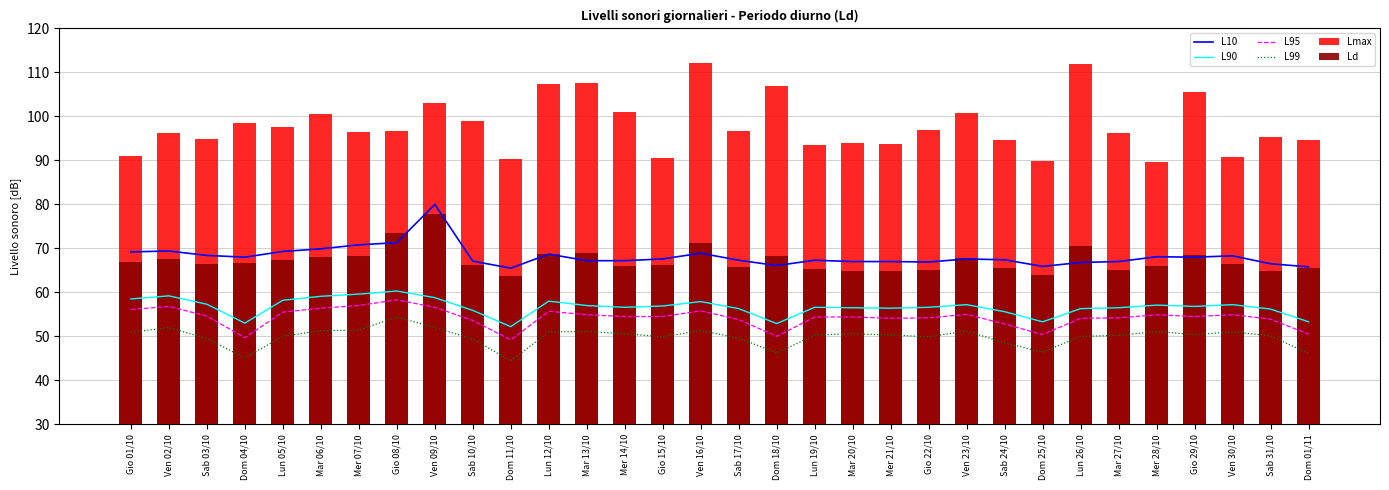

Reading left to right, transcribe all the data shown in this chart.

L10: Gio 01/10=69.2	Ven 02/10=69.4	Sab 03/10=68.4	Dom 04/10=68.0	Lun 05/10=69.3	Mar 06/10=69.9	Mer 07/10=70.8	Gio 08/10=71.3	Ven 09/10=80.0	Sab 10/10=67.1	Dom 11/10=65.5	Lun 12/10=68.7	Mar 13/10=67.2	Mer 14/10=67.2	Gio 15/10=67.6	Ven 16/10=68.9	Sab 17/10=67.3	Dom 18/10=66.1	Lun 19/10=67.3	Mar 20/10=67.0	Mer 21/10=67.0	Gio 22/10=66.9	Ven 23/10=67.6	Sab 24/10=67.4	Dom 25/10=65.9	Lun 26/10=66.8	Mar 27/10=67.0	Mer 28/10=68.1	Gio 29/10=68.0	Ven 30/10=68.3	Sab 31/10=66.5	Dom 01/11=65.8
L90: Gio 01/10=58.5	Ven 02/10=59.2	Sab 03/10=57.3	Dom 04/10=53.0	Lun 05/10=58.2	Mar 06/10=59.1	Mer 07/10=59.6	Gio 08/10=60.3	Ven 09/10=58.8	Sab 10/10=55.9	Dom 11/10=52.2	Lun 12/10=58.0	Mar 13/10=57.0	Mer 14/10=56.6	Gio 15/10=56.9	Ven 16/10=57.9	Sab 17/10=56.3	Dom 18/10=52.9	Lun 19/10=56.6	Mar 20/10=56.5	Mer 21/10=56.4	Gio 22/10=56.6	Ven 23/10=57.2	Sab 24/10=55.6	Dom 25/10=53.3	Lun 26/10=56.3	Mar 27/10=56.5	Mer 28/10=57.1	Gio 29/10=56.8	Ven 30/10=57.2	Sab 31/10=56.2	Dom 01/11=53.3
L95: Gio 01/10=56.1	Ven 02/10=56.8	Sab 03/10=54.6	Dom 04/10=49.7	Lun 05/10=55.5	Mar 06/10=56.4	Mer 07/10=57.0	Gio 08/10=58.3	Ven 09/10=56.6	Sab 10/10=53.6	Dom 11/10=49.2	Lun 12/10=55.7	Mar 13/10=54.9	Mer 14/10=54.5	Gio 15/10=54.5	Ven 16/10=55.8	Sab 17/10=53.8	Dom 18/10=50.0	Lun 19/10=54.4	Mar 20/10=54.4	Mer 21/10=54.1	Gio 22/10=54.2	Ven 23/10=55.0	Sab 24/10=52.8	Dom 25/10=50.4	Lun 26/10=54.1	Mar 27/10=54.2	Mer 28/10=54.9	Gio 29/10=54.5	Ven 30/10=54.9	Sab 31/10=53.9	Dom 01/11=50.5
L99: Gio 01/10=50.9	Ven 02/10=52.0	Sab 03/10=49.5	Dom 04/10=45.1	Lun 05/10=50.0	Mar 06/10=51.3	Mer 07/10=51.4	Gio 08/10=54.4	Ven 09/10=52.0	Sab 10/10=49.4	Dom 11/10=44.4	Lun 12/10=51.0	Mar 13/10=51.1	Mer 14/10=50.6	Gio 15/10=49.9	Ven 16/10=51.3	Sab 17/10=49.6	Dom 18/10=46.2	Lun 19/10=50.3	Mar 20/10=50.6	Mer 21/10=50.3	Gio 22/10=49.9	Ven 23/10=51.2	Sab 24/10=48.5	Dom 25/10=46.4	Lun 26/10=50.0	Mar 27/10=50.2	Mer 28/10=51.1	Gio 29/10=50.4	Ven 30/10=51.0	Sab 31/10=50.1	Dom 01/11=46.1
Lmax: Gio 01/10=91.1	Ven 02/10=96.2	Sab 03/10=94.8	Dom 04/10=98.6	Lun 05/10=97.7	Mar 06/10=100.6	Mer 07/10=96.4	Gio 08/10=96.6	Ven 09/10=103.0	Sab 10/10=99.0	Dom 11/10=90.4	Lun 12/10=107.3	Mar 13/10=107.7	Mer 14/10=101.1	Gio 15/10=90.6	Ven 16/10=112.1	Sab 17/10=96.6	Dom 18/10=107.0	Lun 19/10=93.4	Mar 20/10=93.9	Mer 21/10=93.8	Gio 22/10=96.9	Ven 23/10=100.8	Sab 24/10=94.7	Dom 25/10=89.8	Lun 26/10=111.9	Mar 27/10=96.2	Mer 28/10=89.6	Gio 29/10=105.5	Ven 30/10=90.8	Sab 31/10=95.4	Dom 01/11=94.6
Ld: Gio 01/10=66.9	Ven 02/10=67.5	Sab 03/10=66.5	Dom 04/10=66.6	Lun 05/10=67.3	Mar 06/10=68.1	Mer 07/10=68.2	Gio 08/10=73.4	Ven 09/10=77.8	Sab 10/10=66.3	Dom 11/10=63.8	Lun 12/10=68.7	Mar 13/10=68.9	Mer 14/10=66.0	Gio 15/10=66.3	Ven 16/10=71.2	Sab 17/10=65.7	Dom 18/10=68.3	Lun 19/10=65.2	Mar 20/10=64.9	Mer 21/10=64.9	Gio 22/10=65.1	Ven 23/10=67.8	Sab 24/10=65.5	Dom 25/10=64.0	Lun 26/10=70.5	Mar 27/10=65.1	Mer 28/10=66.1	Gio 29/10=68.6	Ven 30/10=66.5	Sab 31/10=64.8	Dom 01/11=65.6